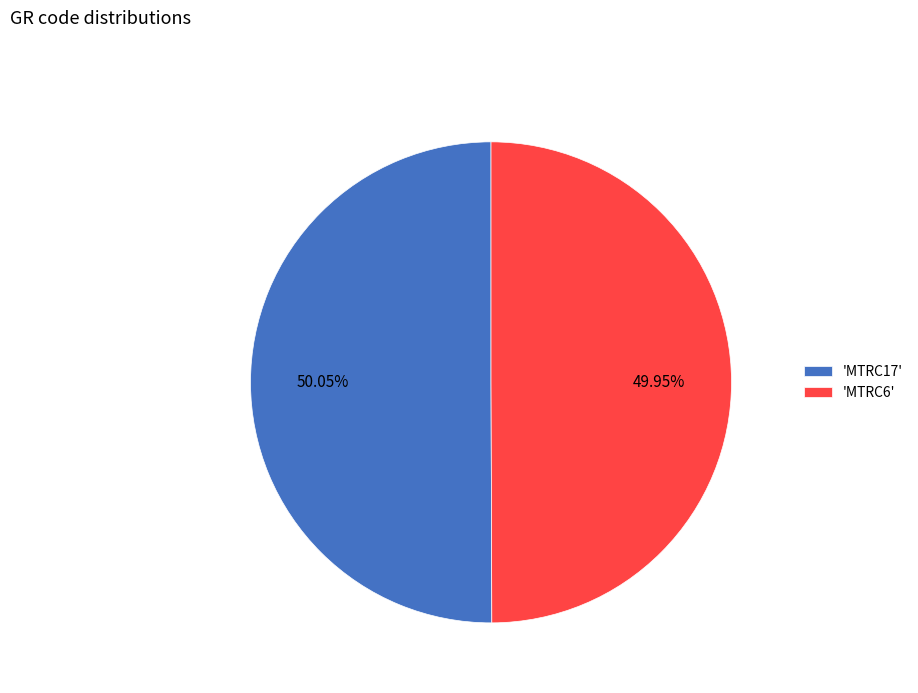

Does any single category account for the majority?

Yes